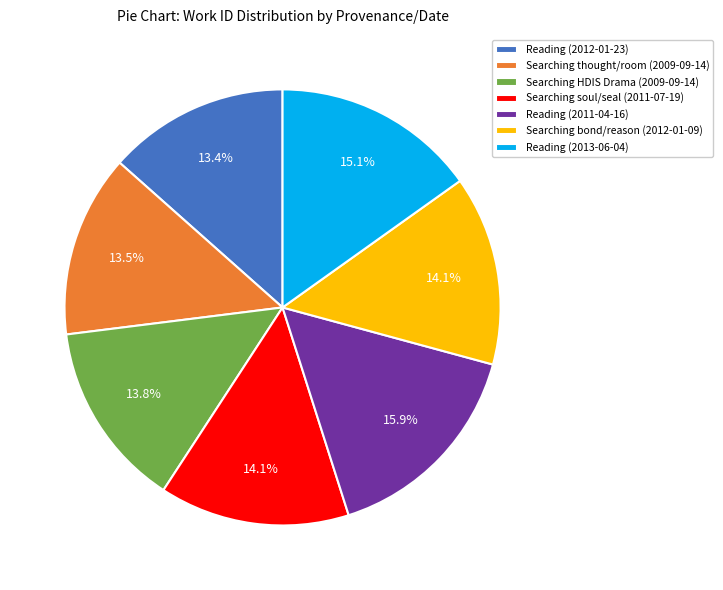

What portion of the pie excludes Searching HDIS Drama (2009-09-14)?

86.2%